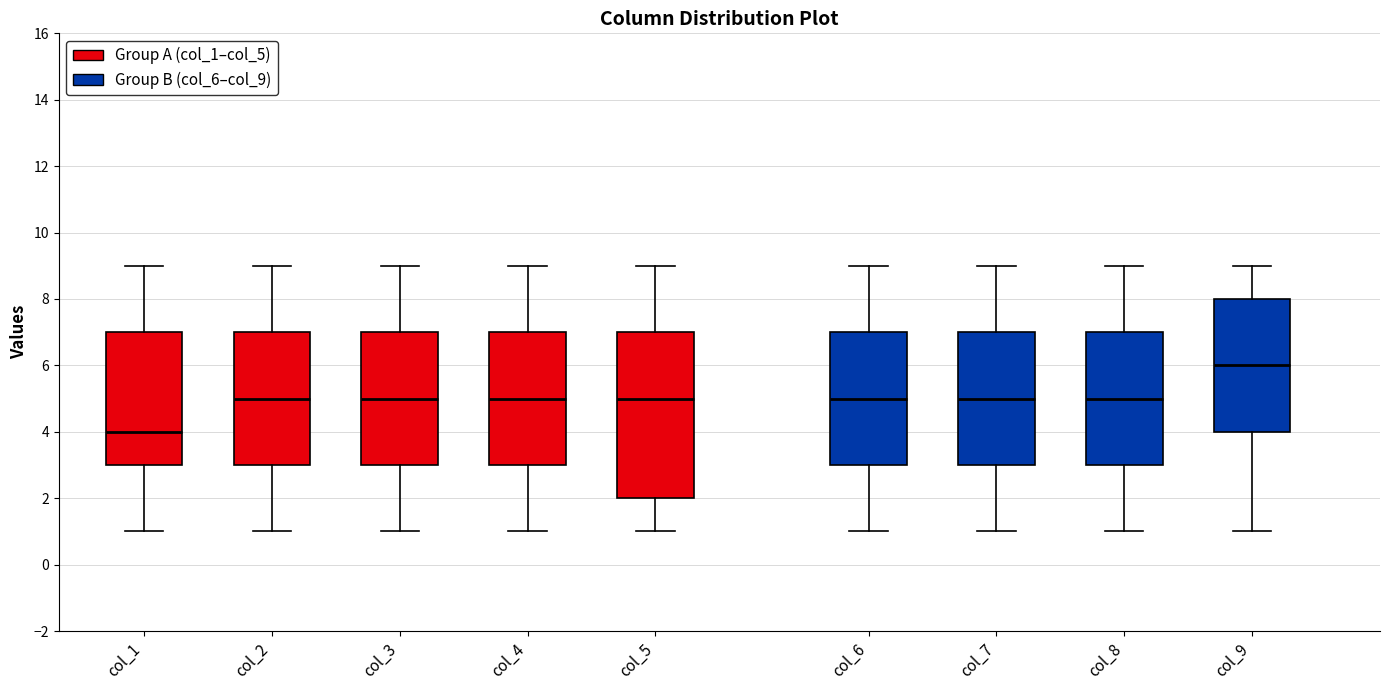

Where does the lower whisker of the box for col_5 end on the y-axis? The values are not printed on the chart, so give them approximately, as read against the axis.

1